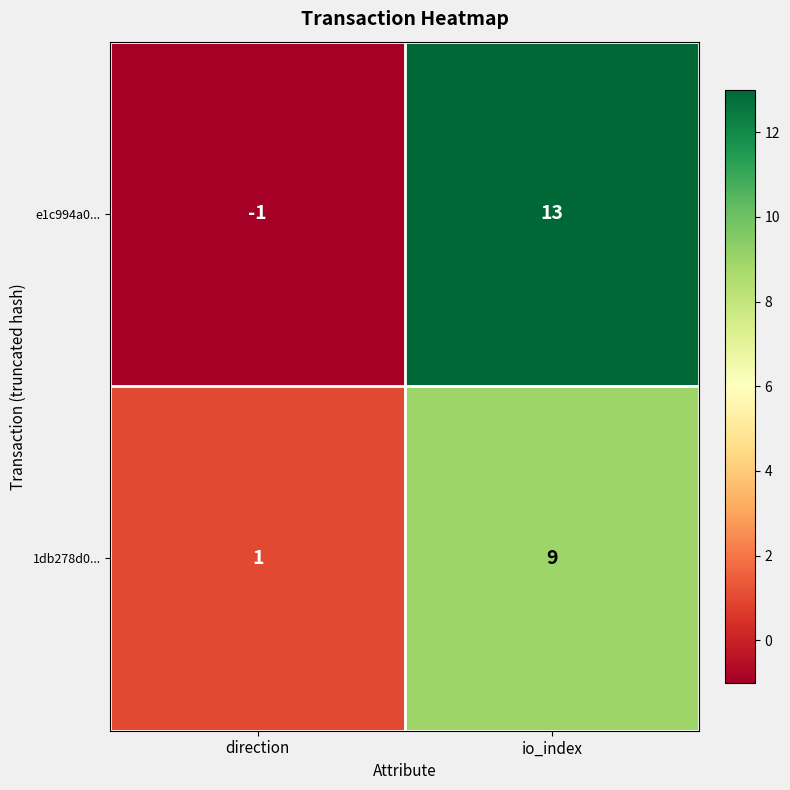

At direction, list the series in order from largest to smallest.

1db278d0..., e1c994a0...